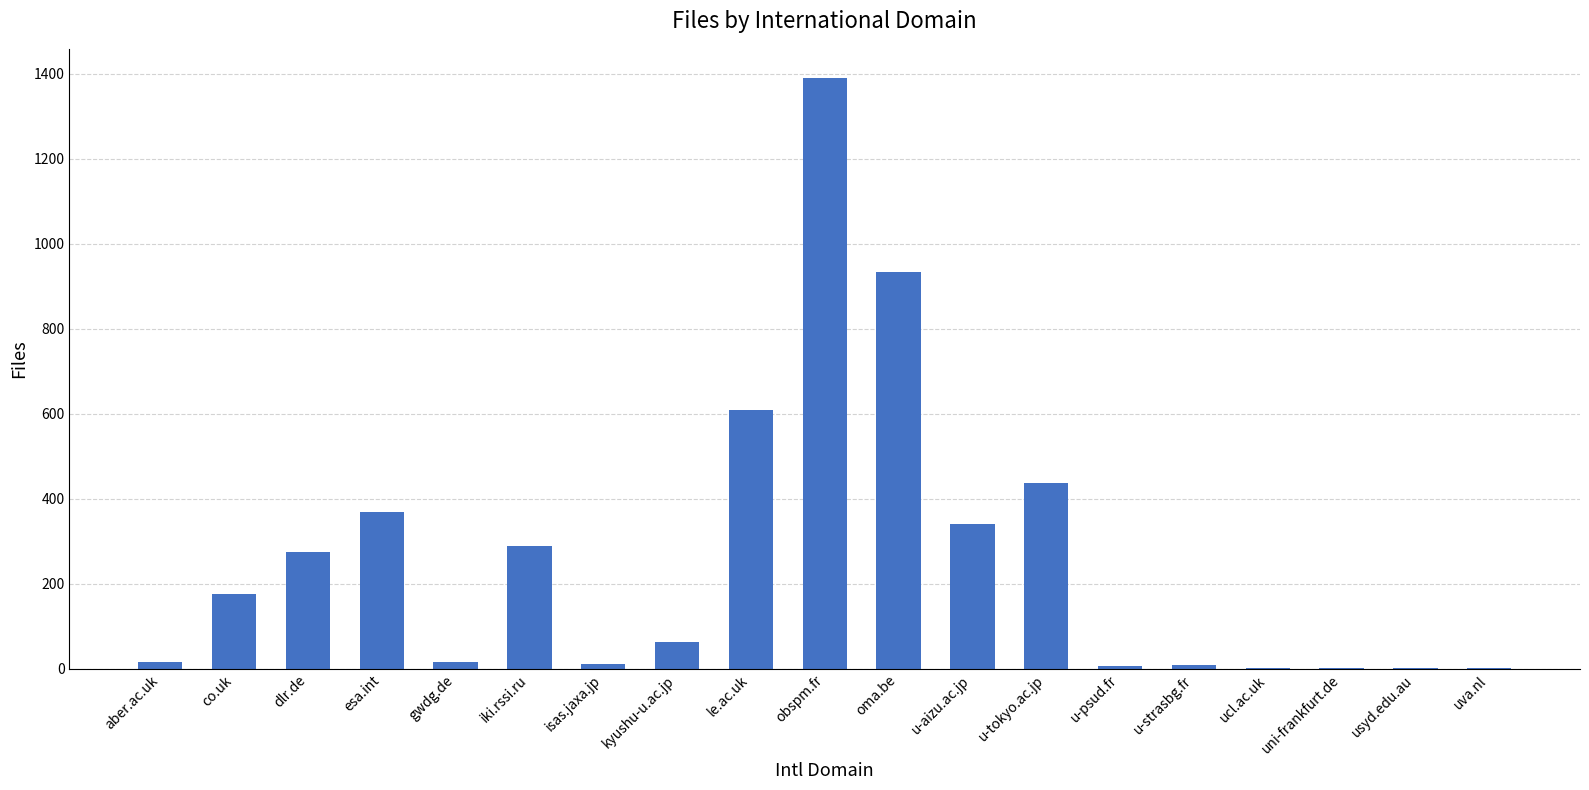

What is the sum of the values at obspm.fr and co.uk?

1565